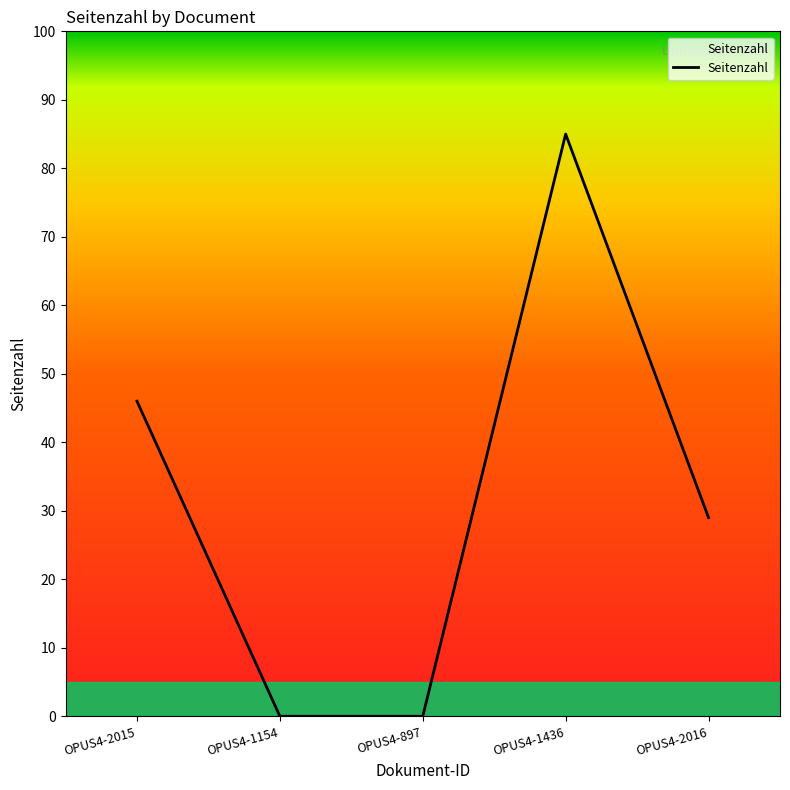

Where is the first local maximum?

OPUS4-1436